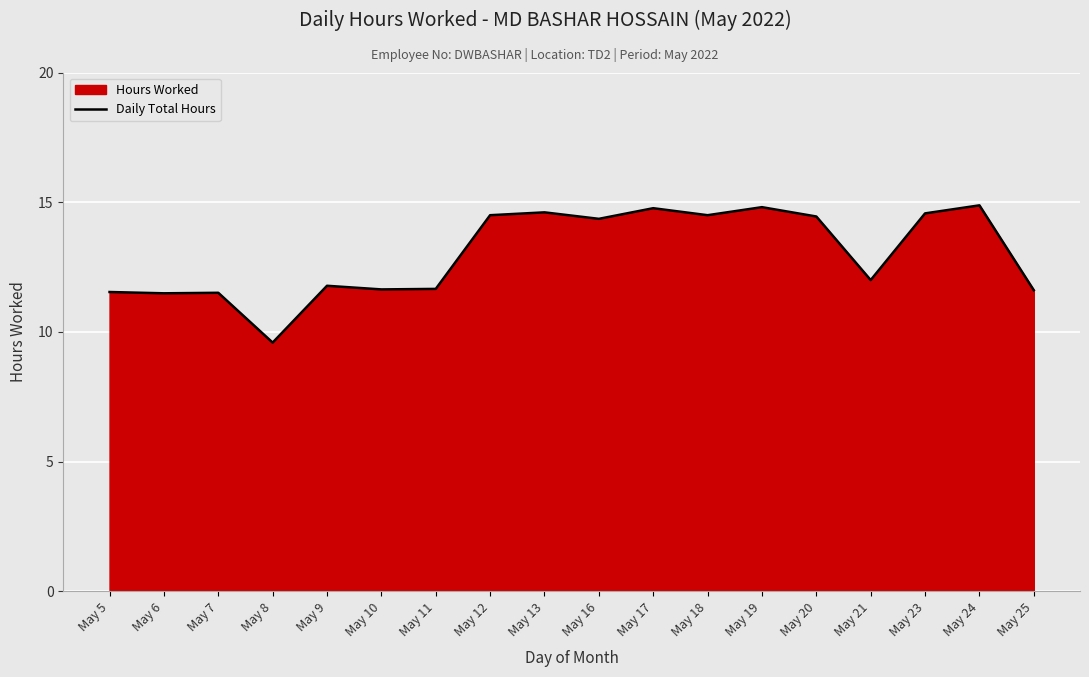

How many interior local peaks (higher than both neighbors) does the data have?

6